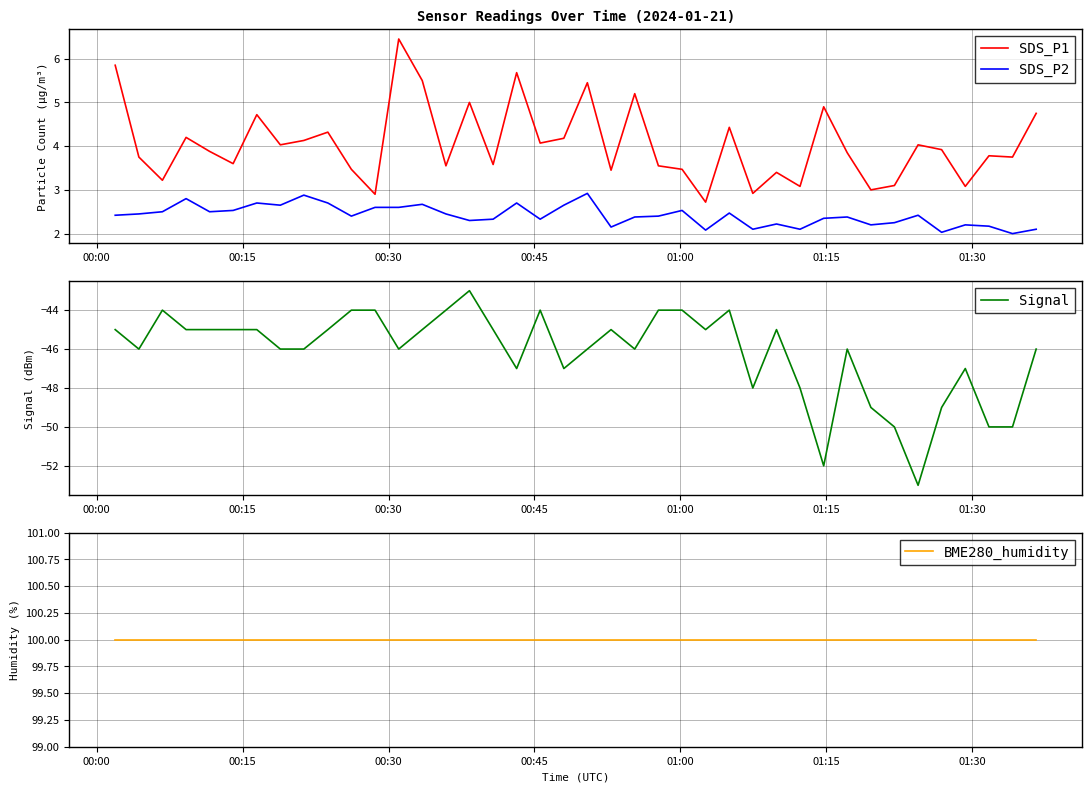

True or false: BME280_humidity and Signal intersect in this chart.

False